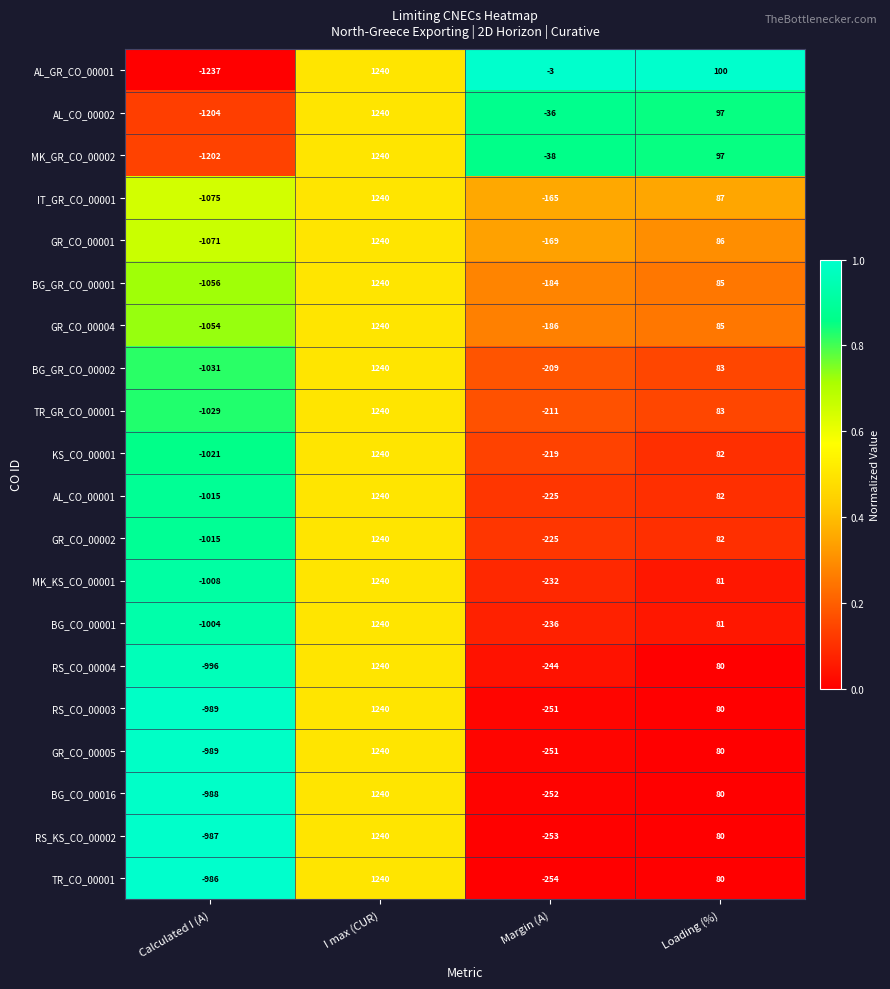

Is it true that BG_CO_00016 equals -252 at Margin (A)?

True